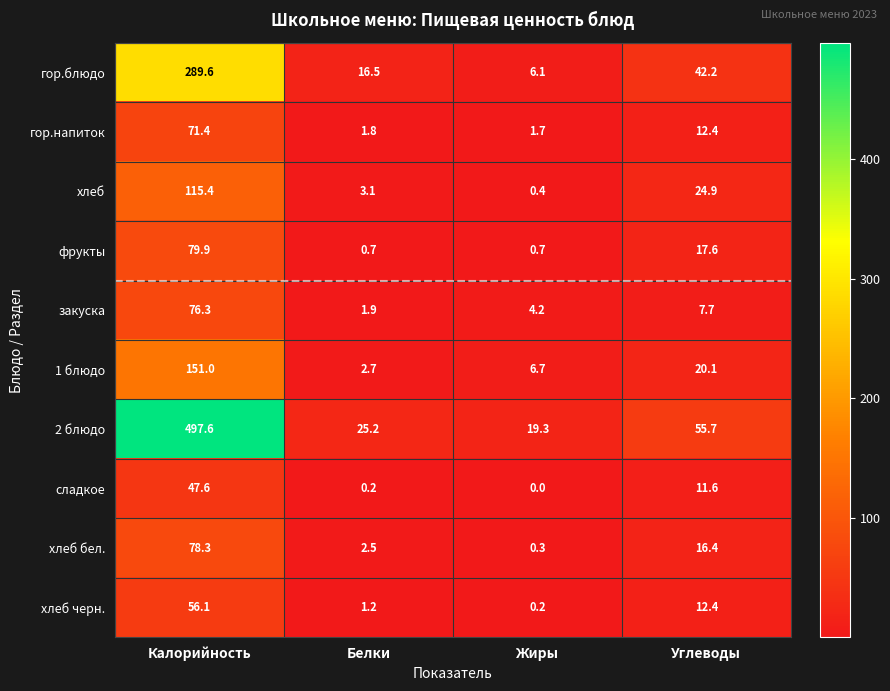

What is the approximate value of закуска at Белки?

1.9